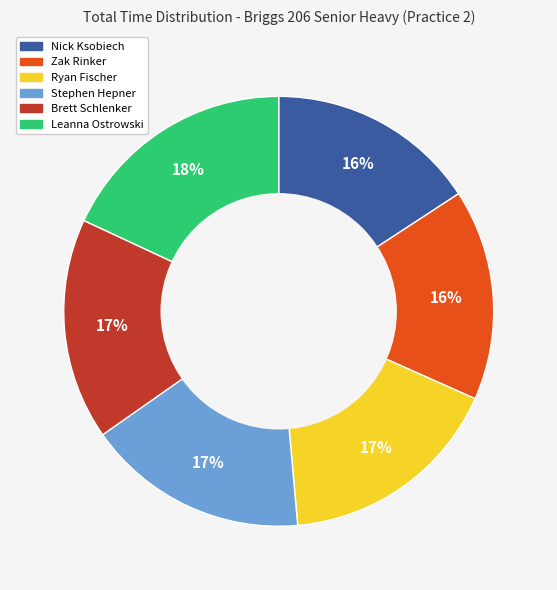

The Leanna Ostrowski slice represents 27% of the pie. True or false?

False